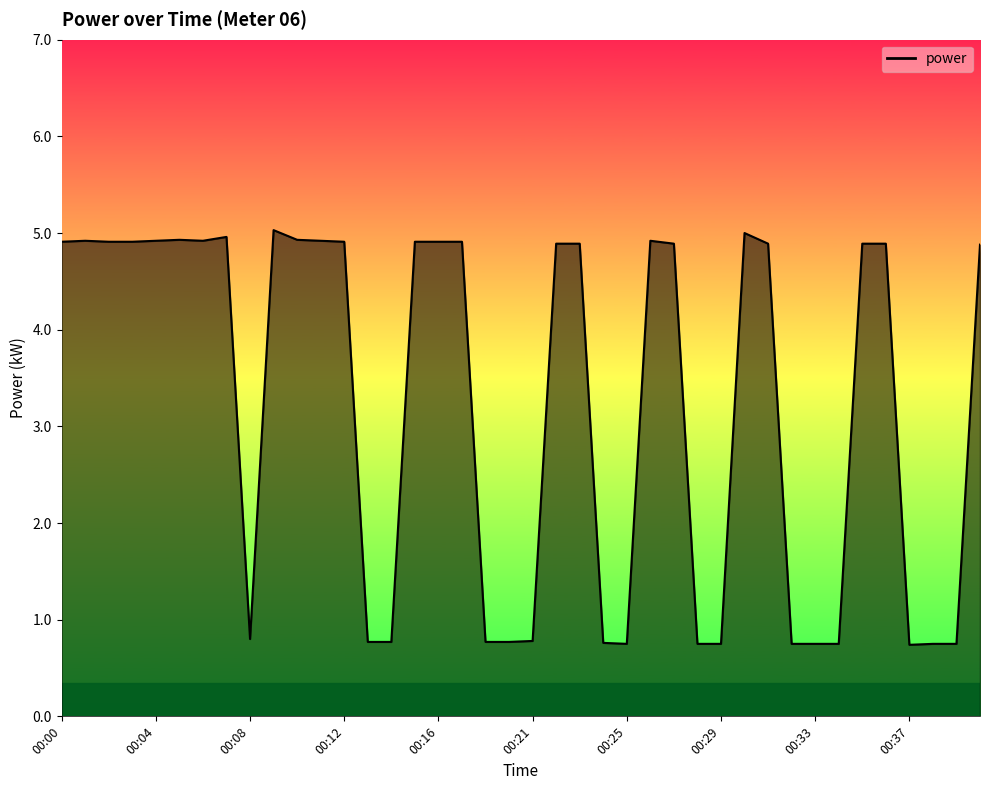

What is the average value?

3.3